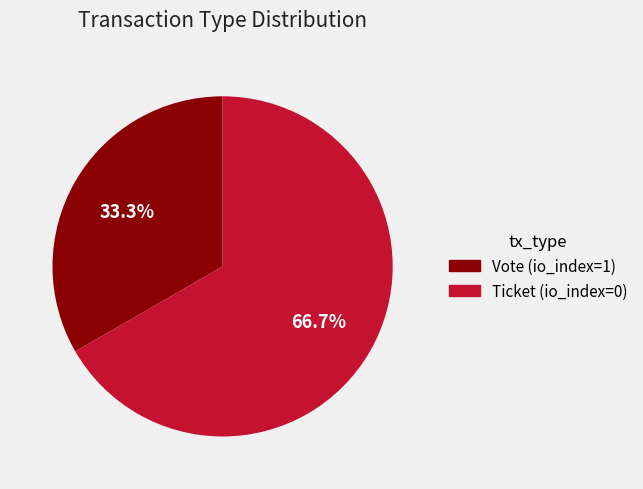

Is there a majority slice in this chart?

Yes